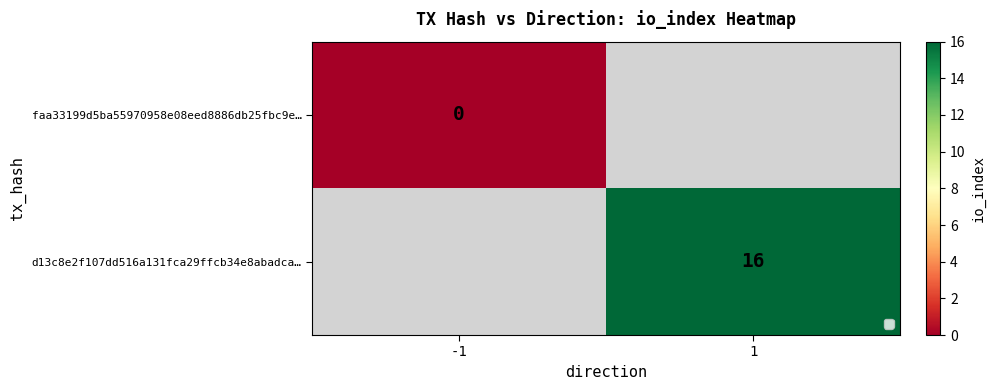

At how many categories does at least one series exceed 4?

1